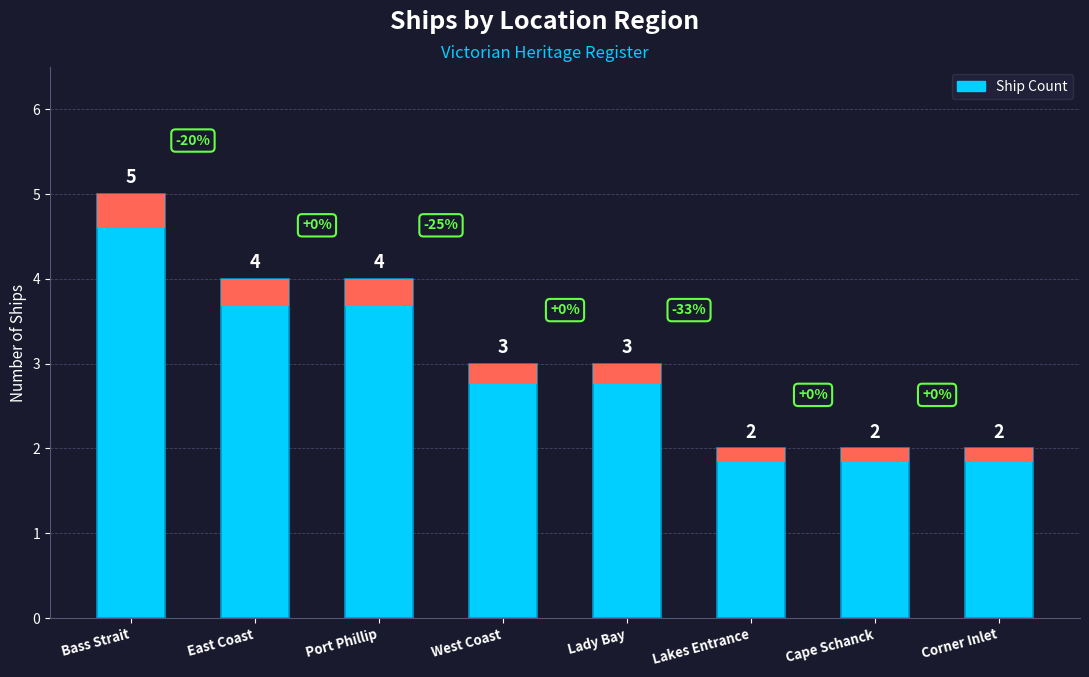

Rank the categories by value from highest to lowest.

Bass Strait, East Coast, Port Phillip, West Coast, Lady Bay, Lakes Entrance, Cape Schanck, Corner Inlet